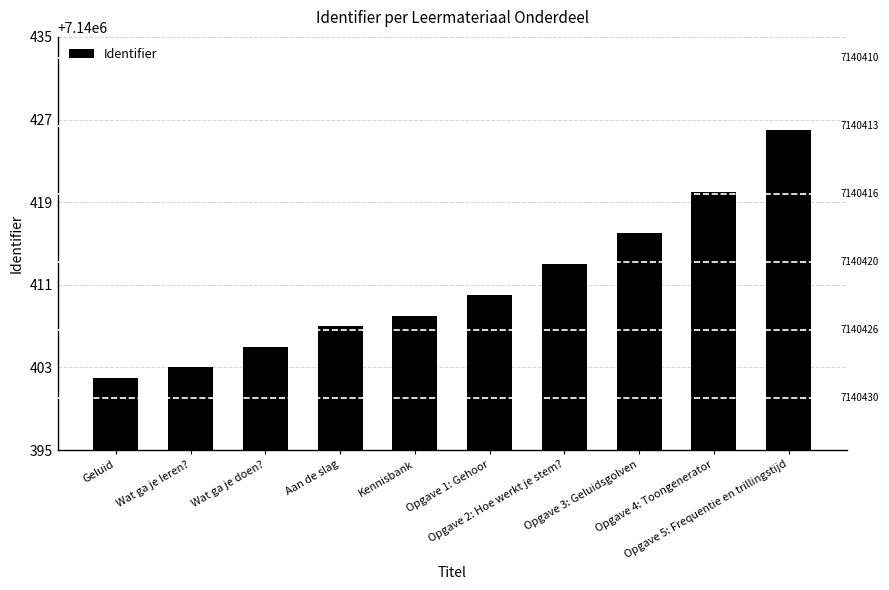

What is the average value?

7140411